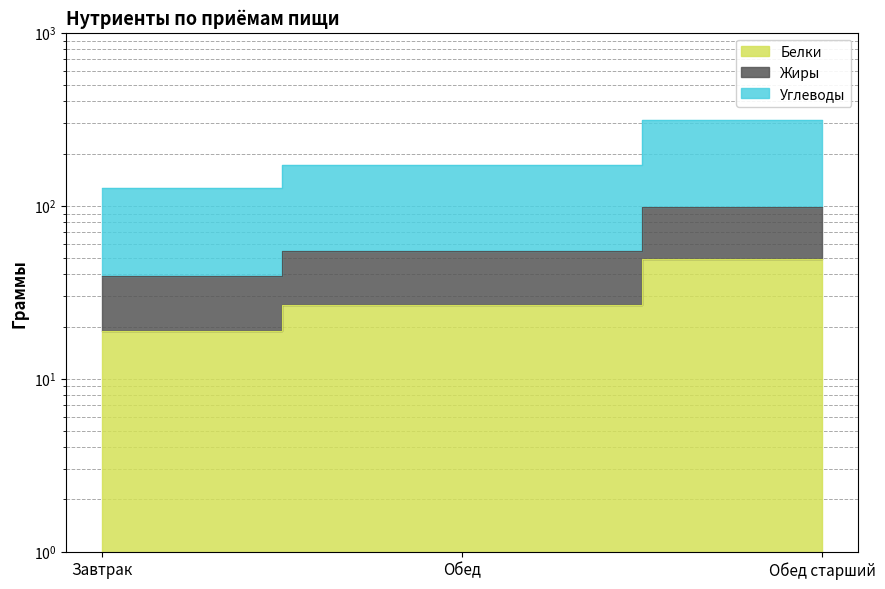

Rank the categories by Жиры value from lowest to highest.

Завтрак, Обед, Обед старший